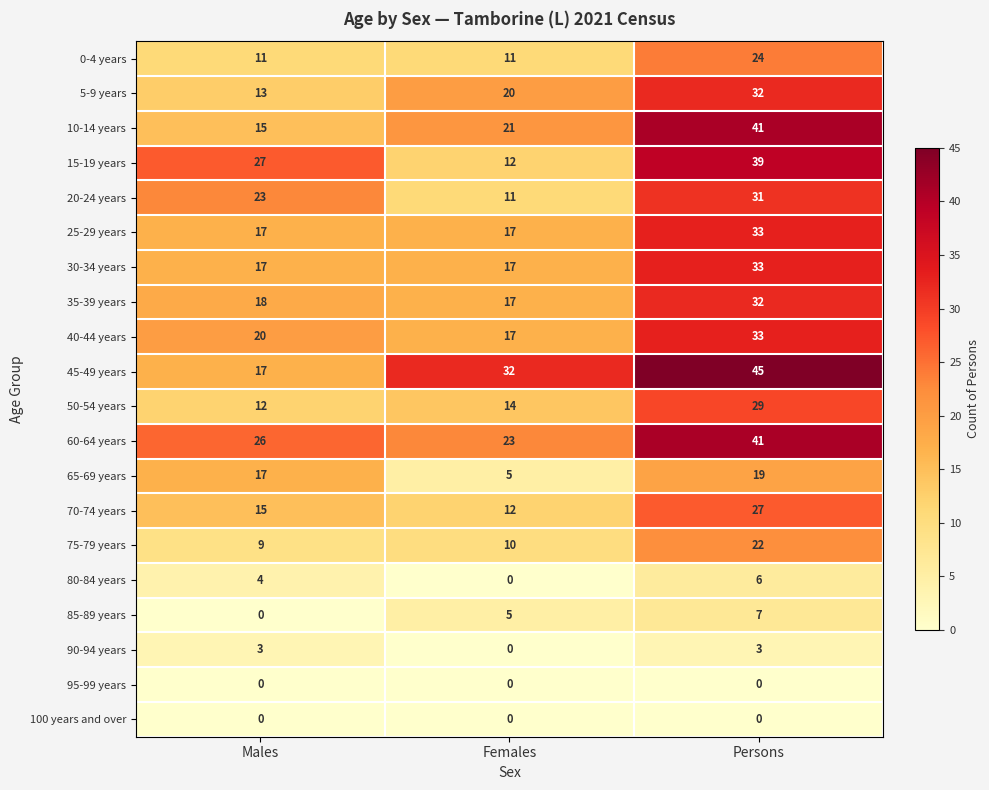

Which series changed the most between Males and Persons?

45-49 years